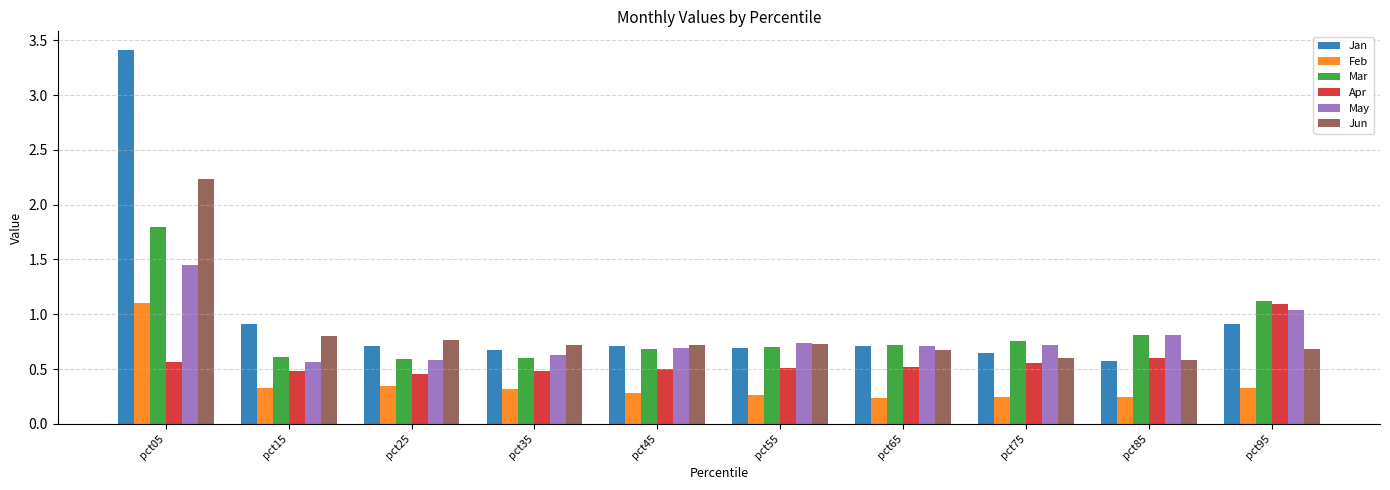

At how many categories does at least one series exceed 1?

2